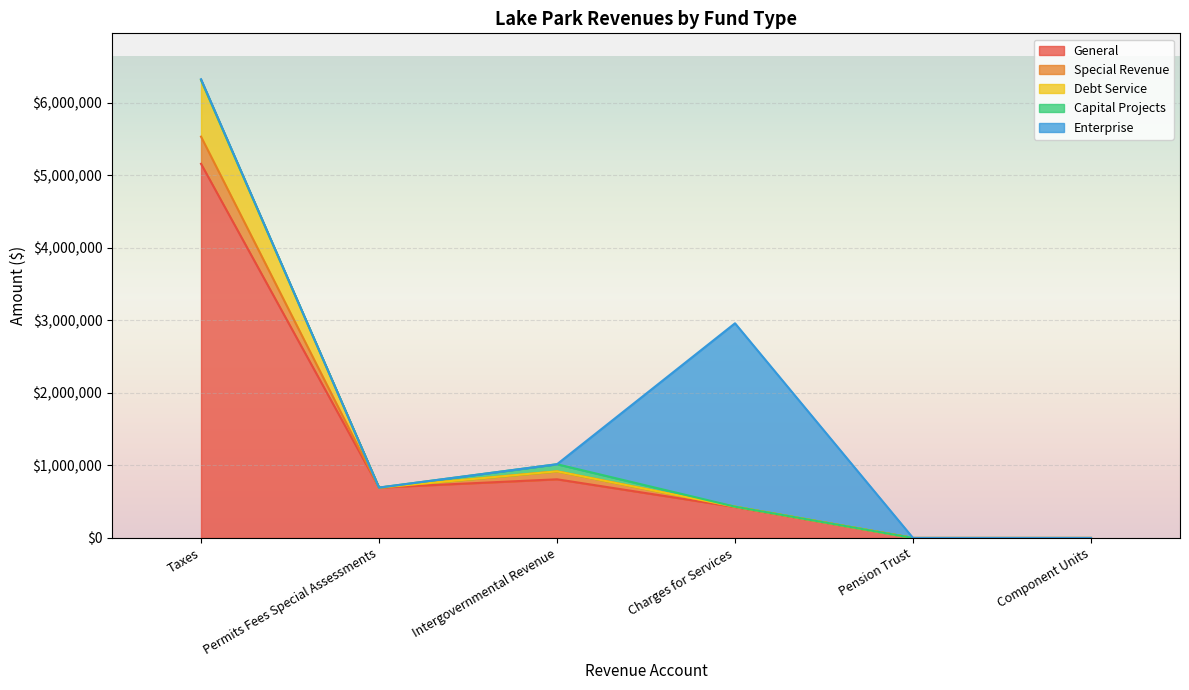

Reading right to left, what are all the values shown in this chart?

General: Component Units=0	Pension Trust=0	Charges for Services=427253	Intergovernmental Revenue=808432	Permits Fees Special Assessments=694288	Taxes=5155294
Special Revenue: Component Units=0	Pension Trust=0	Charges for Services=3804	Intergovernmental Revenue=109628	Permits Fees Special Assessments=0	Taxes=374329
Debt Service: Component Units=0	Pension Trust=0	Charges for Services=0	Intergovernmental Revenue=0	Permits Fees Special Assessments=0	Taxes=781127
Capital Projects: Component Units=0	Pension Trust=0	Charges for Services=0	Intergovernmental Revenue=97904	Permits Fees Special Assessments=0	Taxes=0
Enterprise: Component Units=0	Pension Trust=0	Charges for Services=2527021	Intergovernmental Revenue=0	Permits Fees Special Assessments=0	Taxes=10233